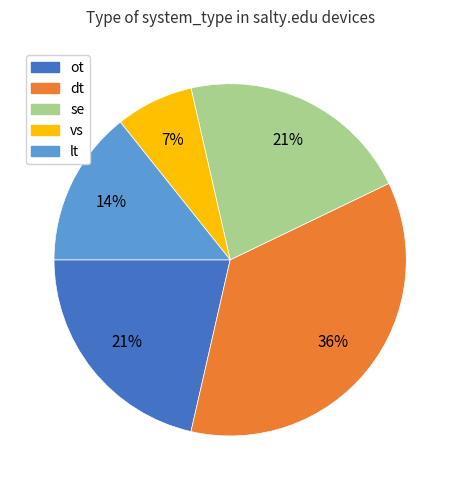

Does vs represent more than half of the total?

No